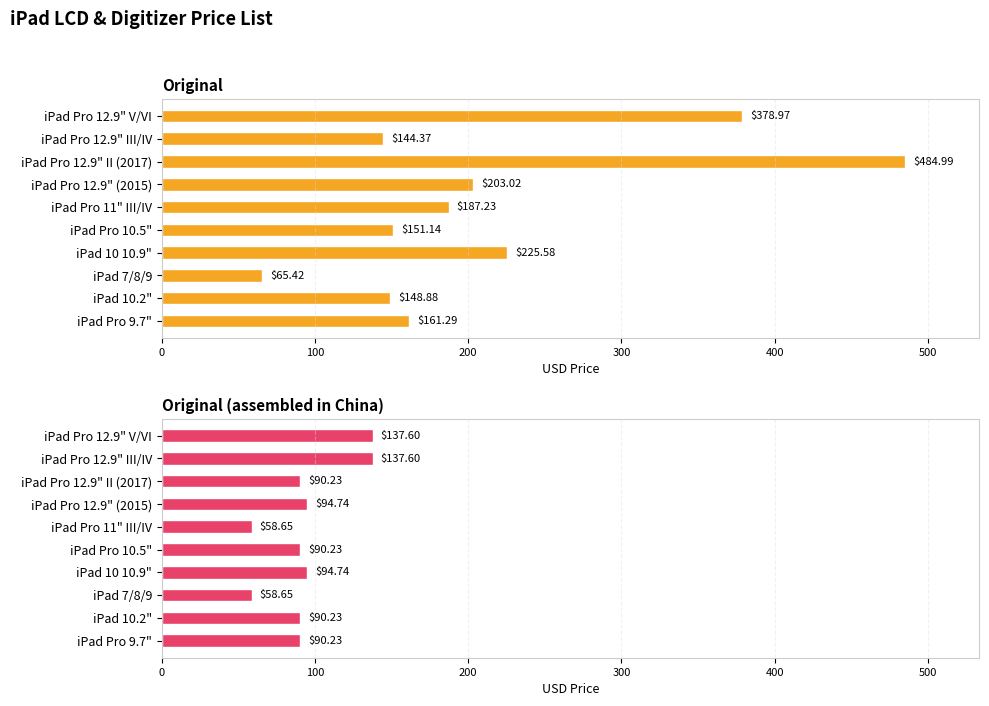

What is the approximate value of Original (assembled in China) at iPad Pro 9.7"?

90.2